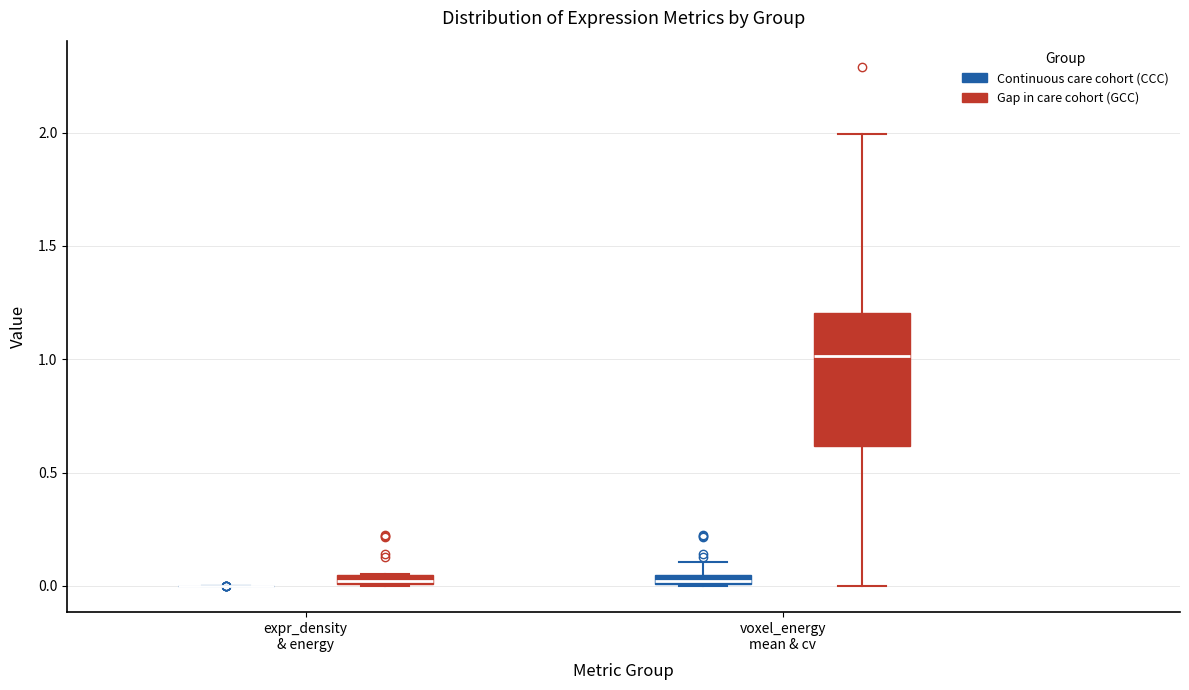

Where does the upper whisker of the box for voxel_energy mean & cv (Continuous care cohort (CCC)) end on the y-axis? The values are not printed on the chart, so give them approximately, as read against the axis.

0.10